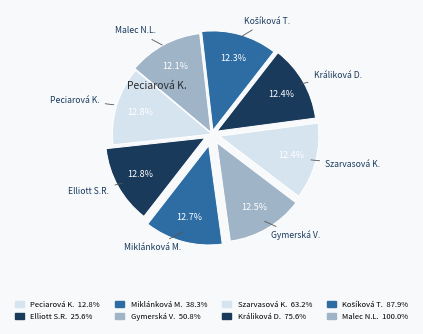

Count the number of slices in the pie.

8